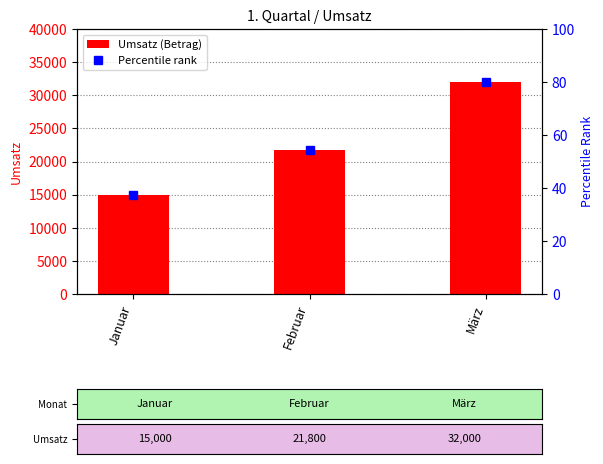

Does the chart contain any negative values?

No